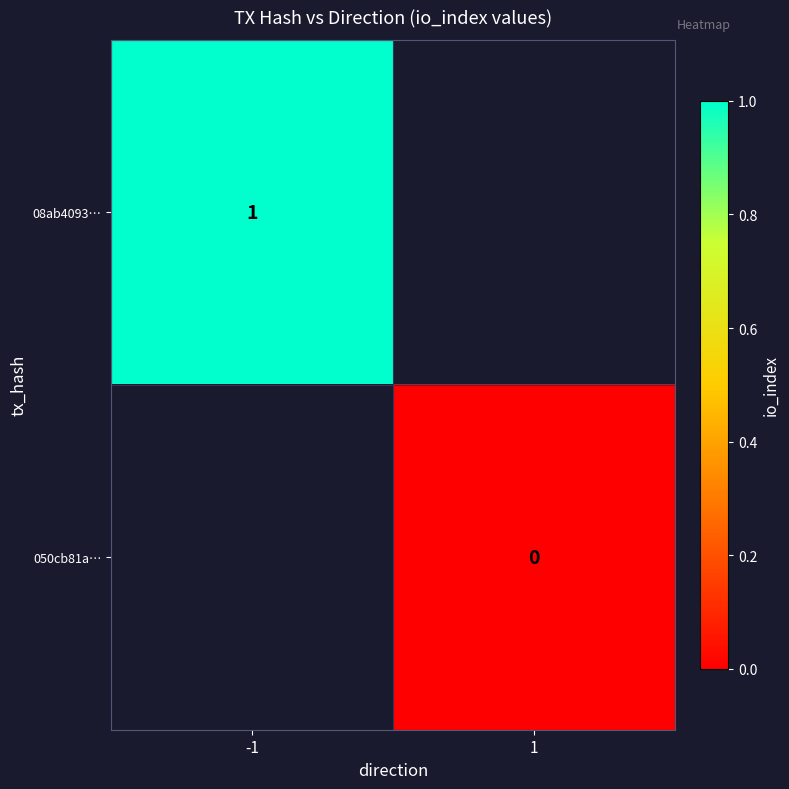

Which category has the lowest value across all series?

1